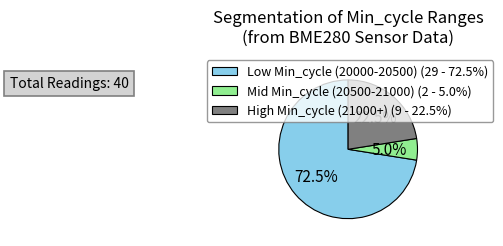

Which slice is the largest?

Low Min_cycle (20000-20500) (29 - 72.5%)